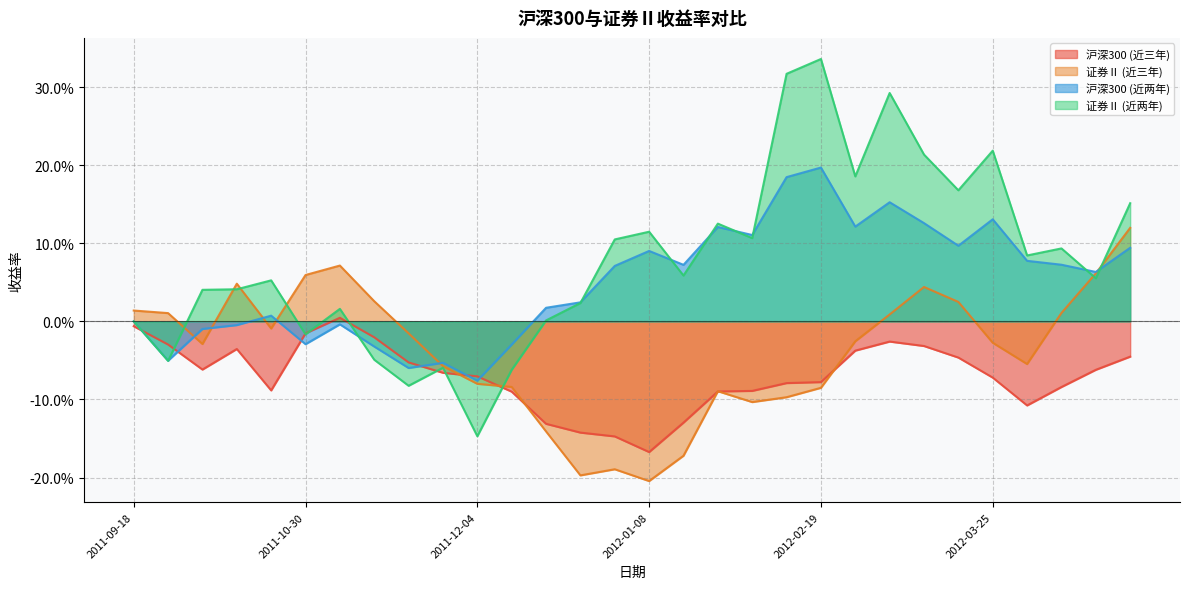

Between 2012-02-05 and 2011-11-20, which is larger?

2011-11-20